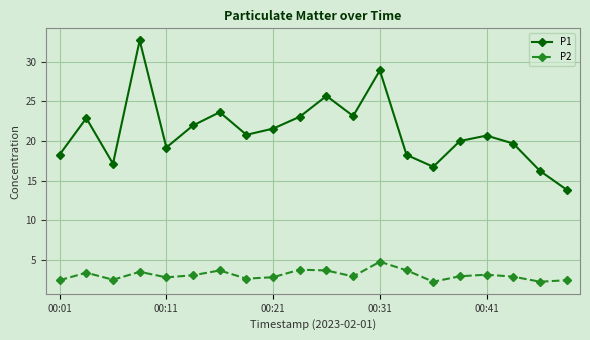

What is the difference between the maximum and minimum values in the P1 series?

18.8